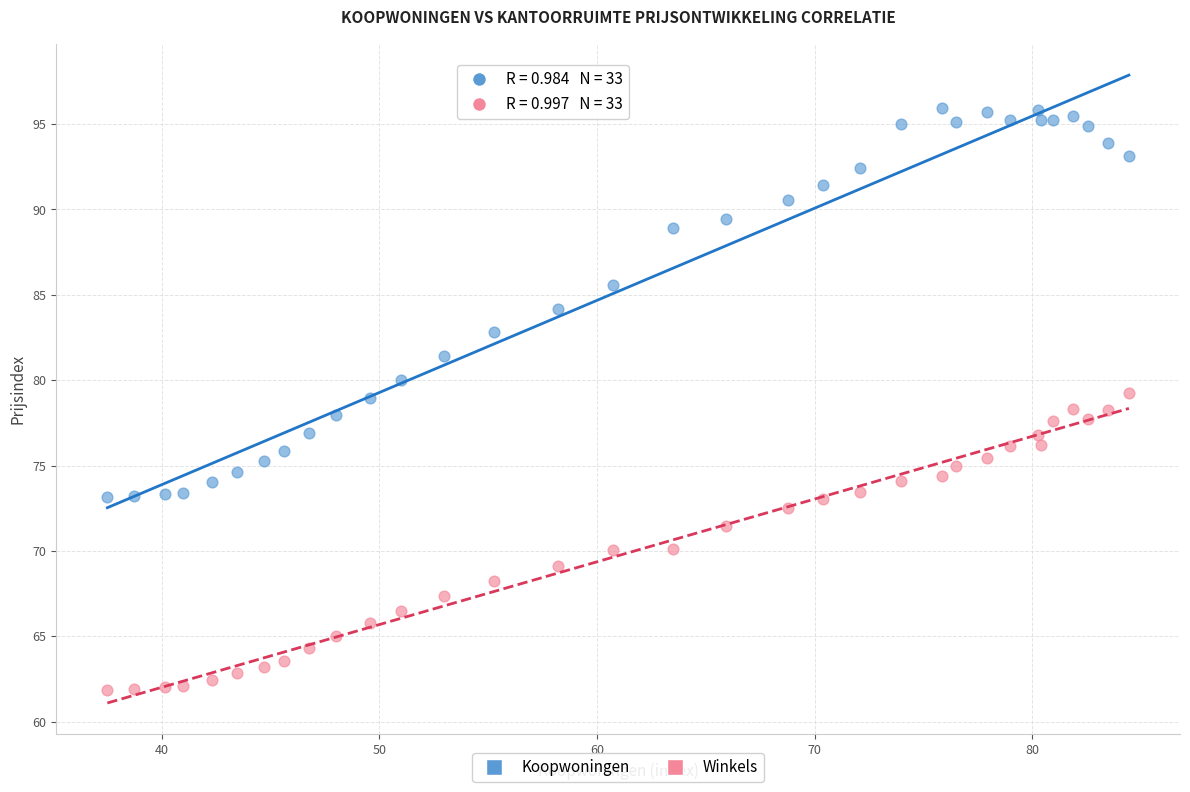

Which series contains the highest Y value?

Koopwoningen